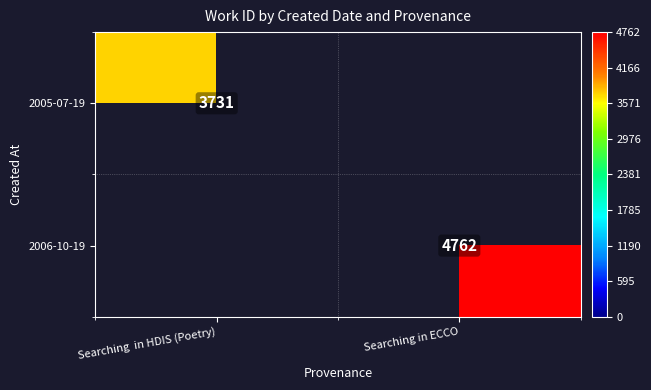

Which category has the highest value in the 2005-07-19 series?

Searching in HDIS (Poetry)